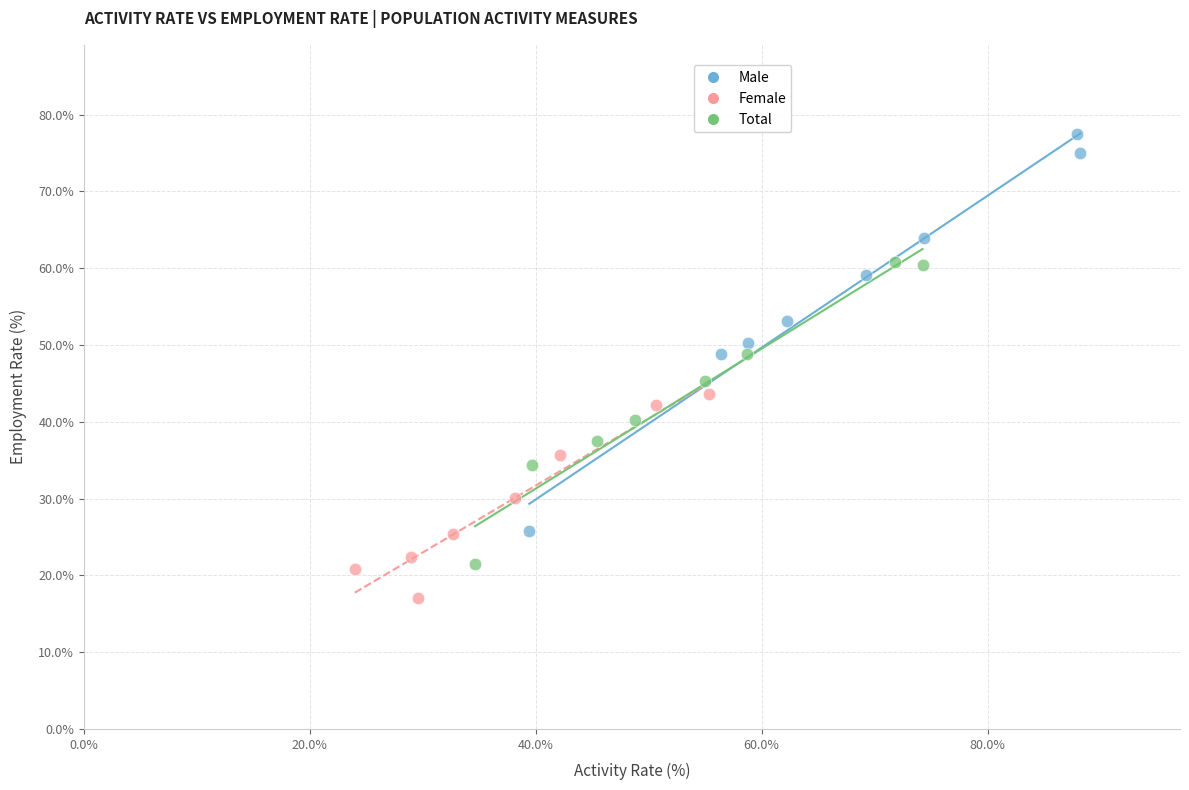

Which series has the largest Y range (max minus min)?

Male